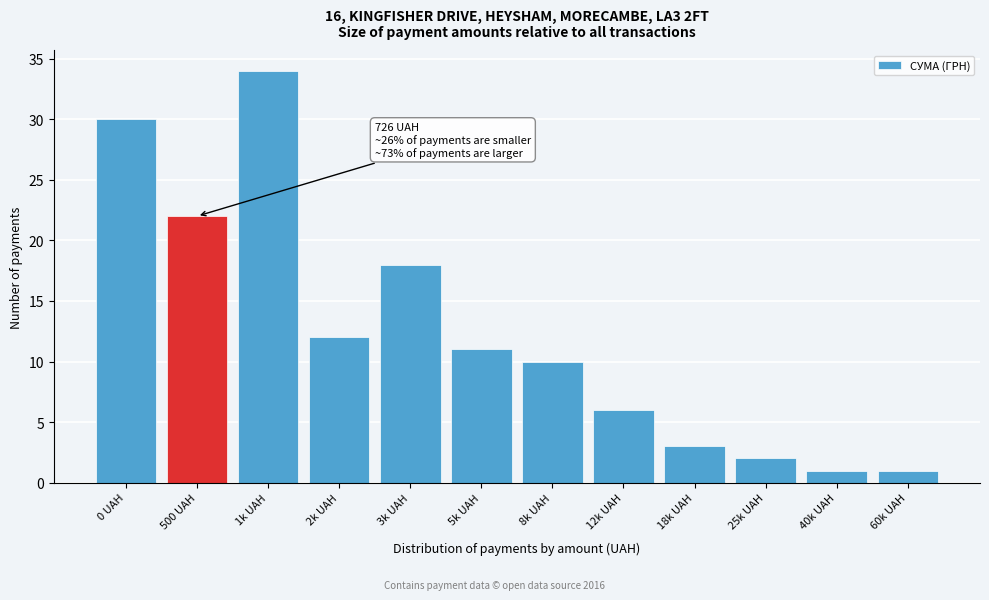

Reading left to right, transcribe all the data shown in this chart.

0 UAH=30	500 UAH=22	1k UAH=34	2k UAH=12	3k UAH=18	5k UAH=11	8k UAH=10	12k UAH=6	18k UAH=3	25k UAH=2	40k UAH=1	60k UAH=1